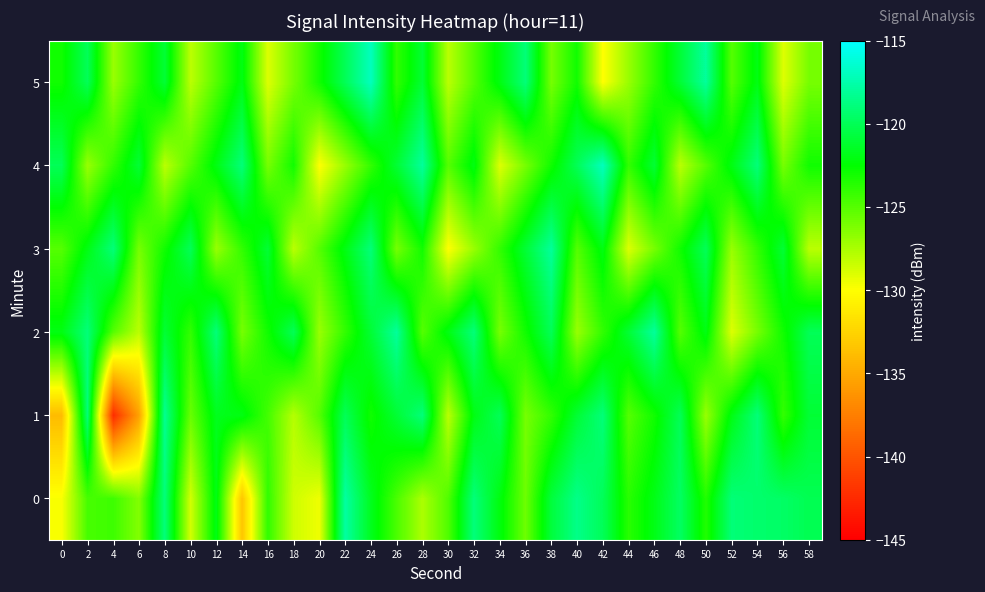

Reading right to left, what are all the values shown in this chart?

0: 58=-120.1	56=-119.6	54=-119.4	52=-119.1	50=-123.5	48=-119.7	46=-121.9	44=-123.7	42=-119.9	40=-118.6	38=-120.8	36=-125.7	34=-122.1	32=-119.0	30=-124.9	28=-127.5	26=-124.7	24=-121.6	22=-117.8	20=-129.5	18=-128.6	16=-123.9	14=-133.4	12=-121.9	10=-128.7	8=-119.0	6=-126.3	4=-124.3	2=-124.6	0=-129.8
1: 58=-121.0	56=-124.0	54=-119.0	52=-122.0	50=-127.0	48=-120.0	46=-123.0	44=-125.0	42=-119.0	40=-121.0	38=-124.0	36=-126.0	34=-120.0	32=-122.0	30=-128.0	28=-119.0	26=-121.0	24=-123.0	22=-120.0	20=-125.0	18=-127.8	16=-124.5	14=-122.0	12=-121.7	10=-125.6	8=-118.3	6=-135.5	4=-142.4	2=-119.0	0=-133.9
2: 58=-120.0	56=-123.0	54=-126.0	52=-129.0	50=-122.0	48=-125.0	46=-118.0	44=-121.0	42=-124.0	40=-127.0	38=-120.0	36=-123.0	34=-126.0	32=-119.0	30=-122.0	28=-125.0	26=-118.0	24=-121.0	22=-124.0	20=-127.0	18=-120.0	16=-123.0	14=-126.0	12=-119.0	10=-124.0	8=-121.0	6=-128.0	4=-125.0	2=-119.0	0=-122.0
3: 58=-128.0	56=-121.0	54=-124.0	52=-127.0	50=-120.0	48=-123.0	46=-126.0	44=-129.0	42=-122.0	40=-125.0	38=-118.0	36=-121.0	34=-124.0	32=-127.0	30=-130.0	28=-123.0	26=-126.0	24=-119.0	22=-122.0	20=-125.0	18=-128.0	16=-121.0	14=-124.0	12=-127.0	10=-120.0	8=-123.0	6=-126.0	4=-119.0	2=-122.0	0=-125.0
4: 58=-123.0	56=-126.0	54=-119.0	52=-122.0	50=-125.0	48=-128.0	46=-121.0	44=-124.0	42=-117.0	40=-120.0	38=-123.0	36=-126.0	34=-129.0	32=-122.0	30=-125.0	28=-118.0	26=-121.0	24=-124.0	22=-127.0	20=-130.0	18=-123.0	16=-126.0	14=-119.0	12=-122.0	10=-125.0	8=-128.0	6=-121.0	4=-124.0	2=-127.0	0=-120.0
5: 58=-126.0	56=-129.0	54=-122.0	52=-125.0	50=-118.0	48=-121.0	46=-124.0	44=-127.0	42=-130.0	40=-123.0	38=-126.0	36=-119.0	34=-122.0	32=-125.0	30=-128.0	28=-121.0	26=-124.0	24=-117.0	22=-120.0	20=-123.0	18=-126.0	16=-129.0	14=-122.0	12=-125.0	10=-128.0	8=-121.0	6=-124.0	4=-127.0	2=-120.0	0=-123.0